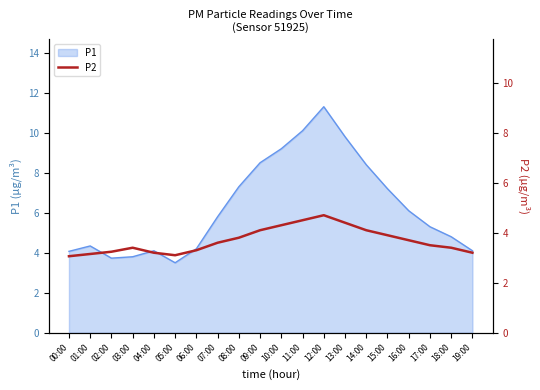

How many points are lower than both their immediate neighbors (excluding endpoints)?

1